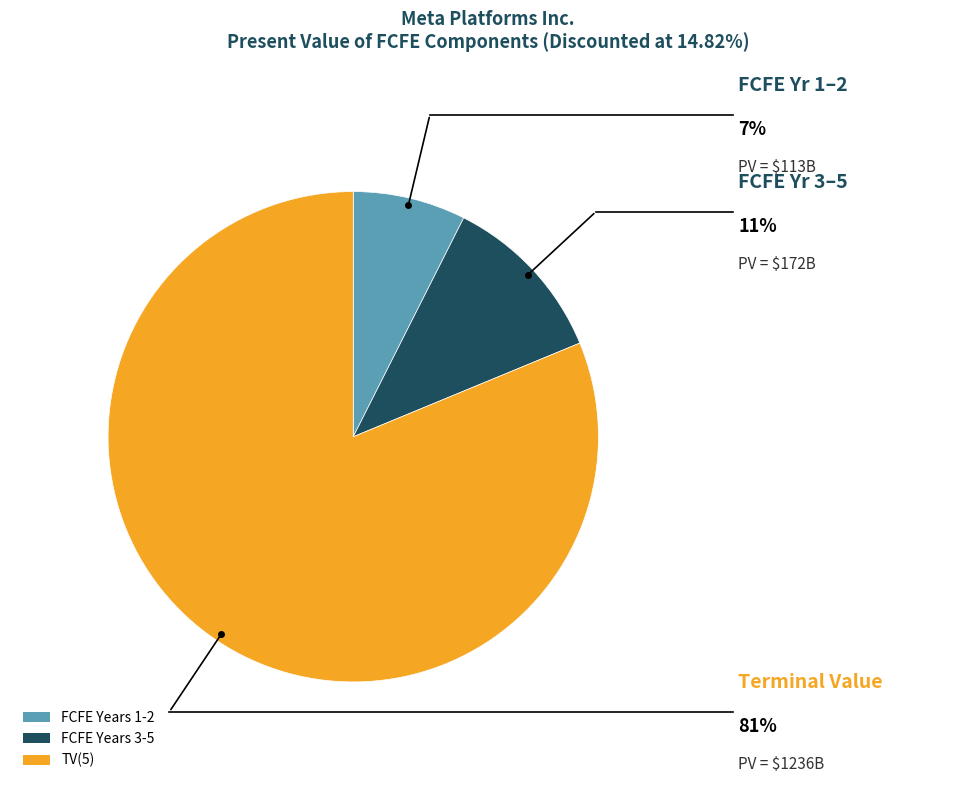

Which category has the smallest portion of the pie?

FCFE Years 1-2